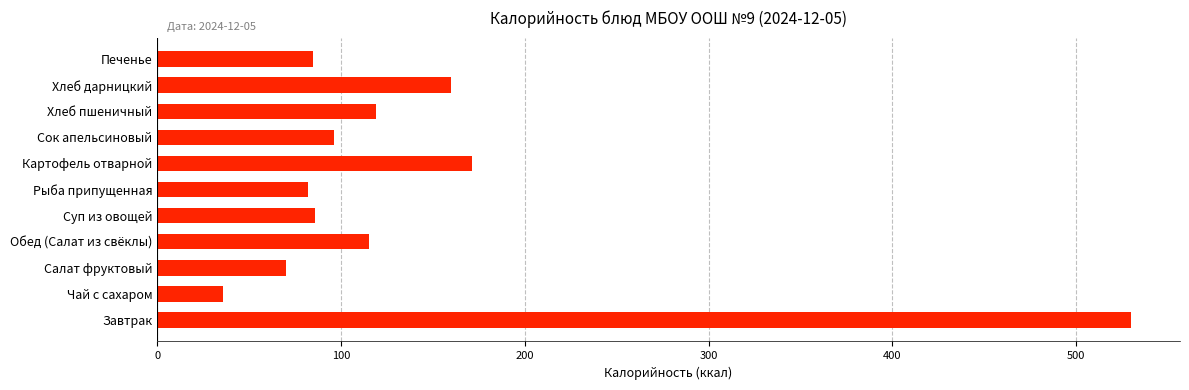

The value at Суп из овощей is 86.0. True or false?

True